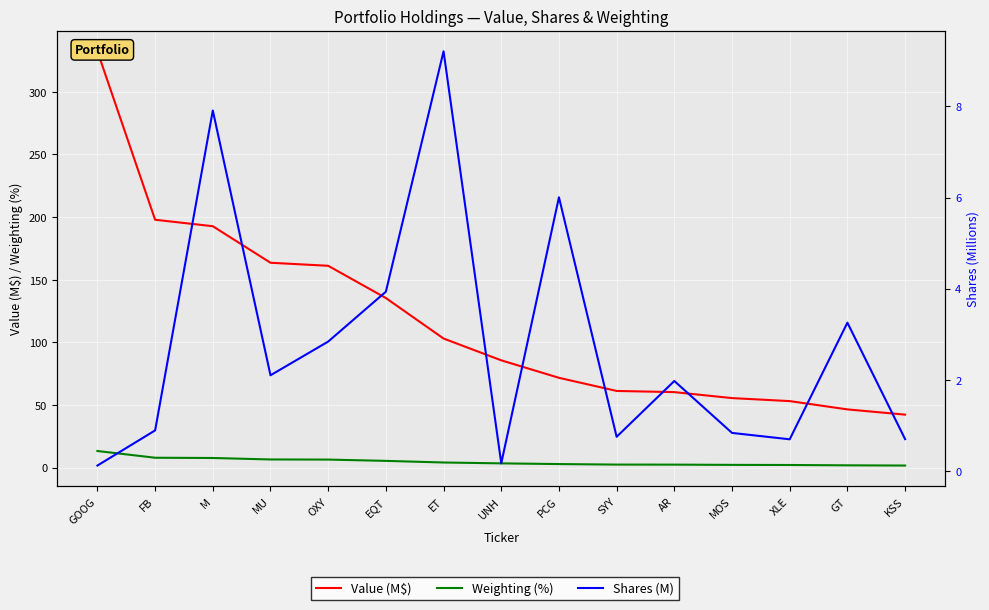

How many lines are shown in the chart?

3